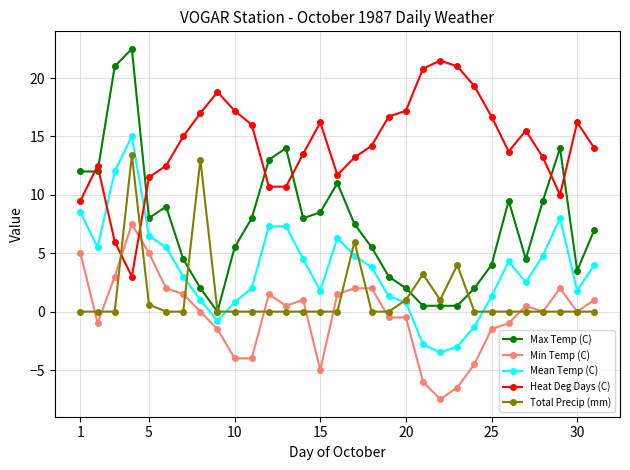

What is the greatest value displayed?

22.5